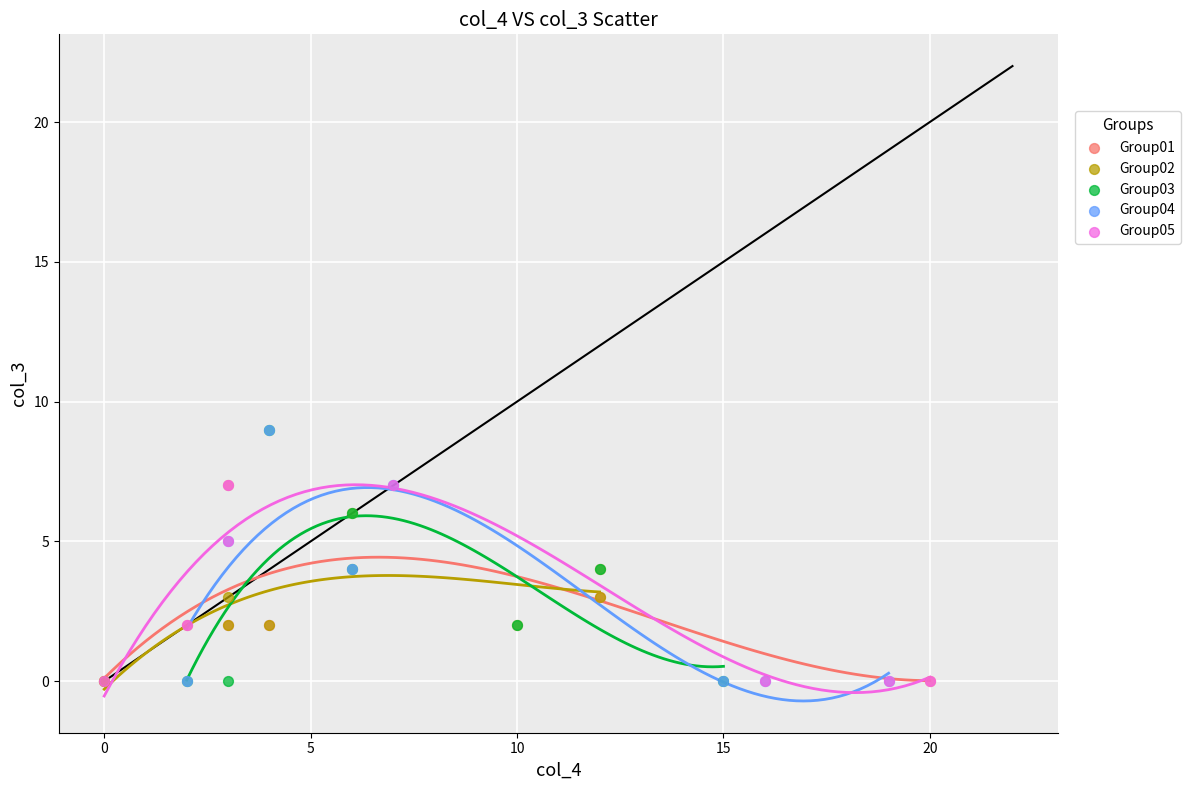

What are all the series names shown in the legend?

Group01, Group02, Group03, Group04, Group05